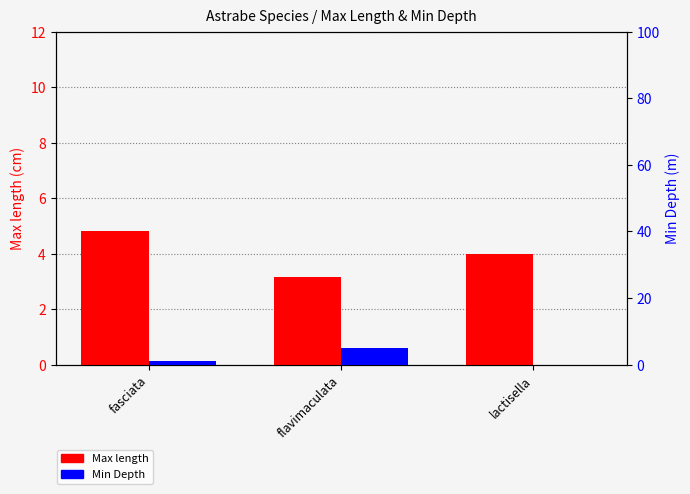

What value does the Max length series have at fasciata?

4.8